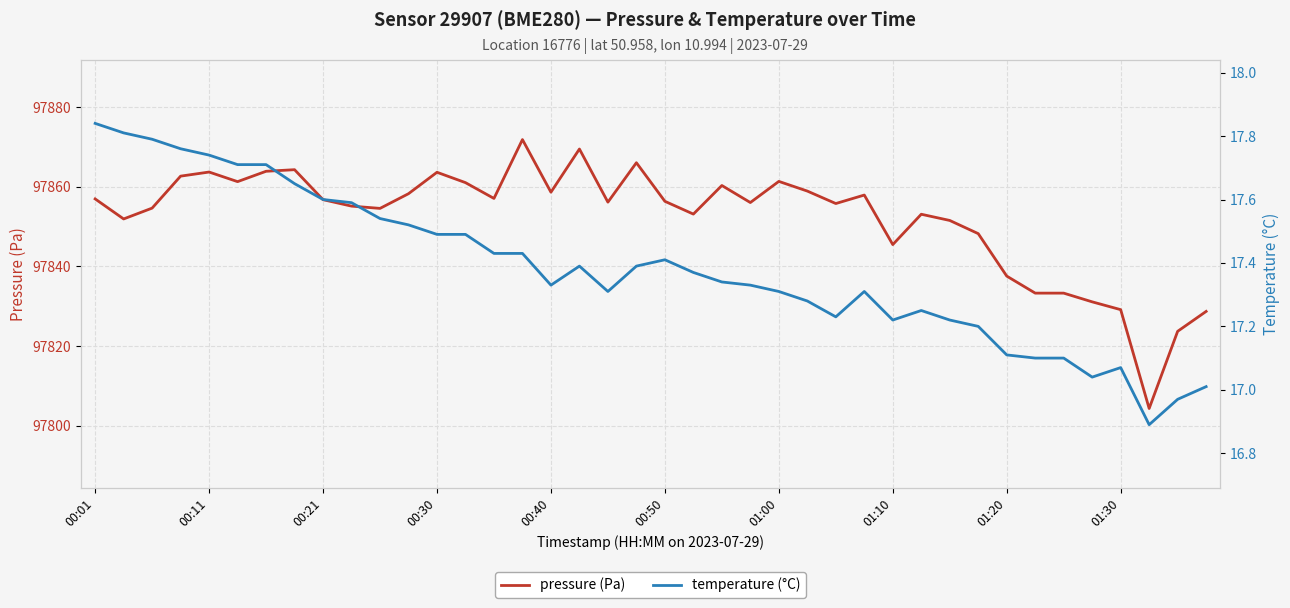

What is the highest value of the pressure (Pa) series?

97871.8